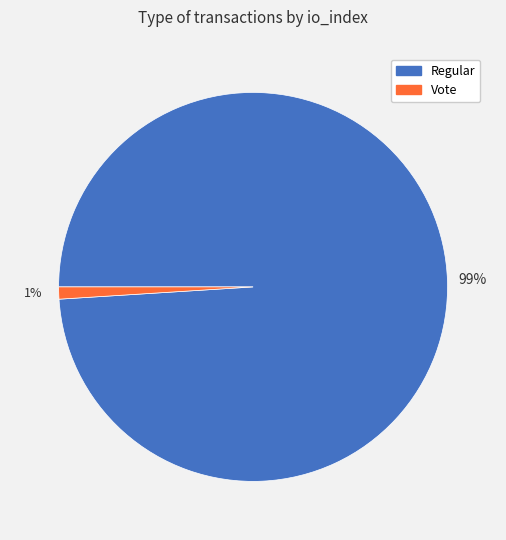

To the nearest percent, what percentage of the pie is Vote?

1%